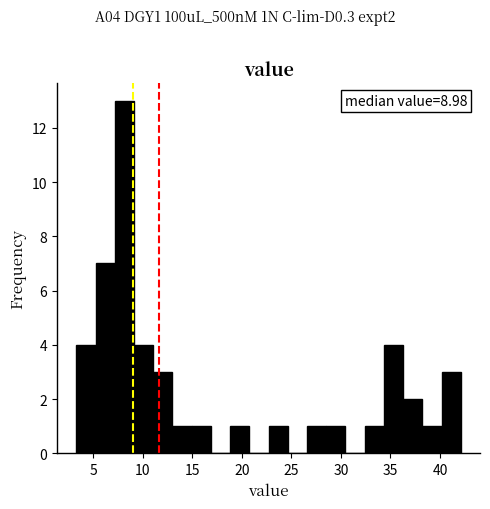

Around what value on the x-axis is the tallest bar? Give the approximate position of its centre, as read against the axis.

8.0